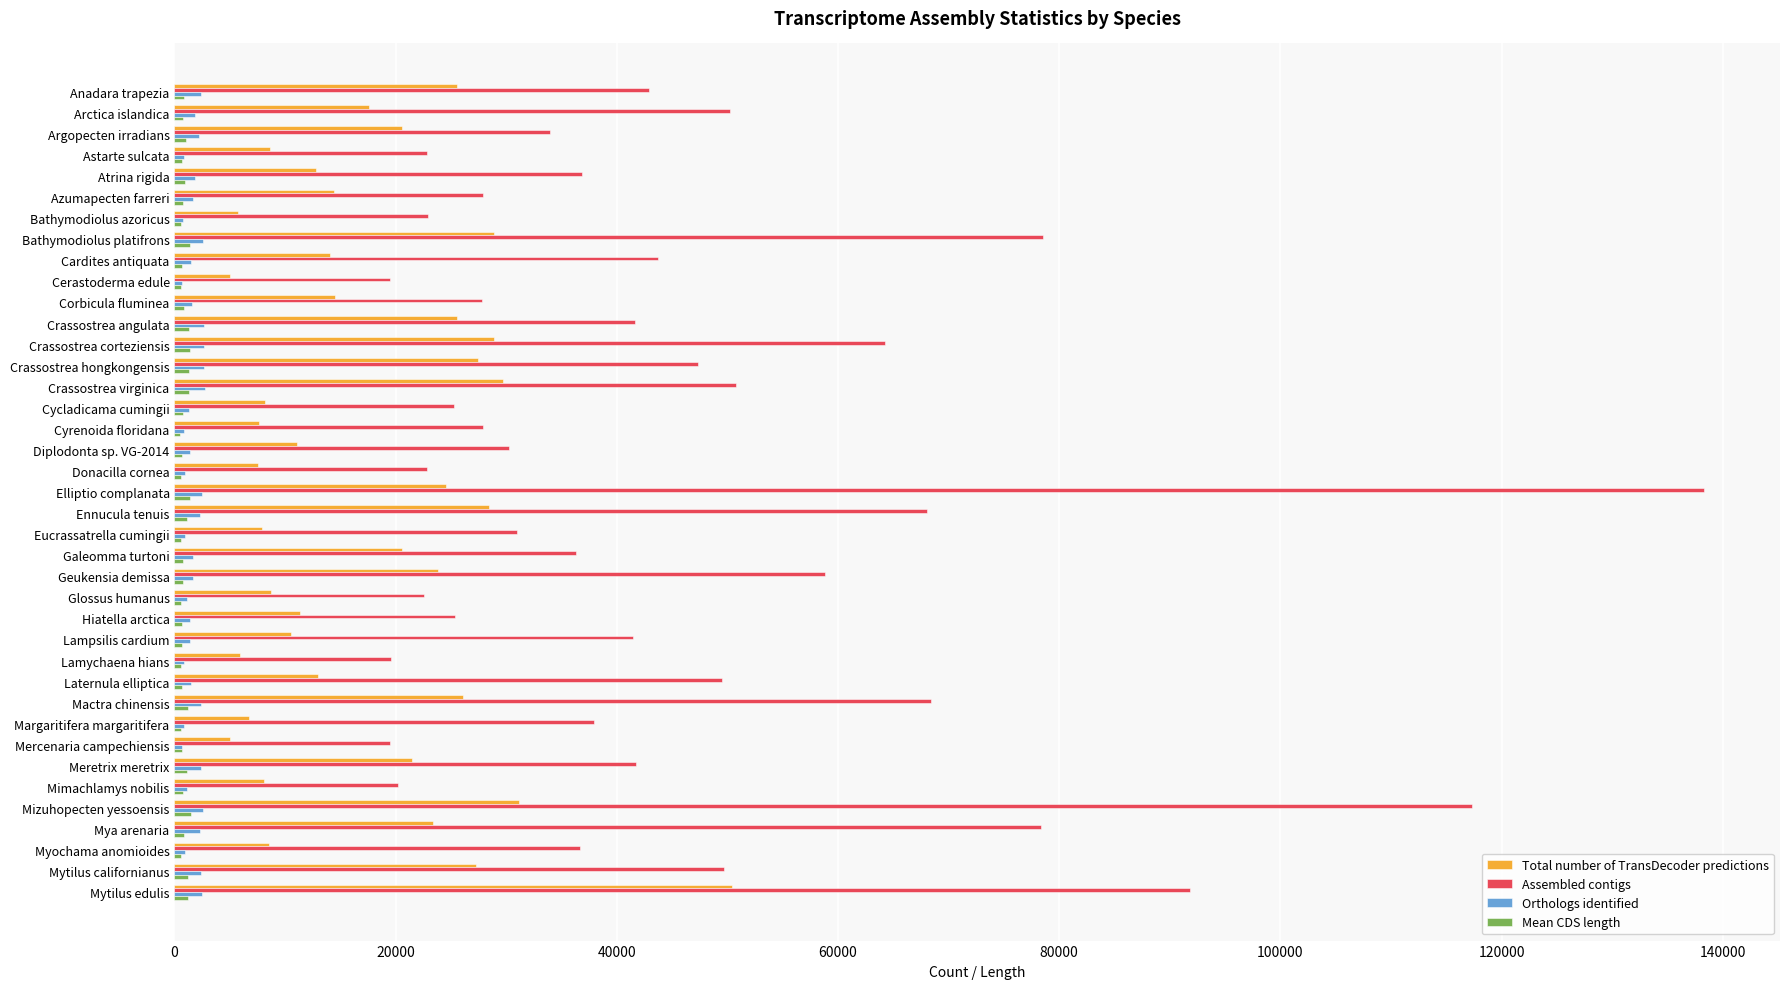

At which category is the sum across all series the highest?

Elliptio complanata